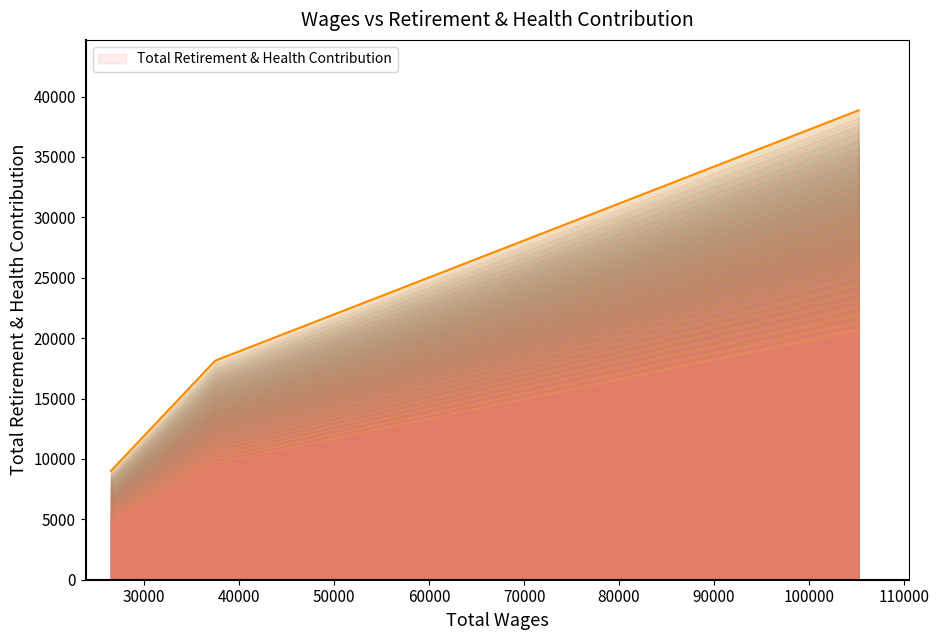

What is the greatest value displayed?

38858.0